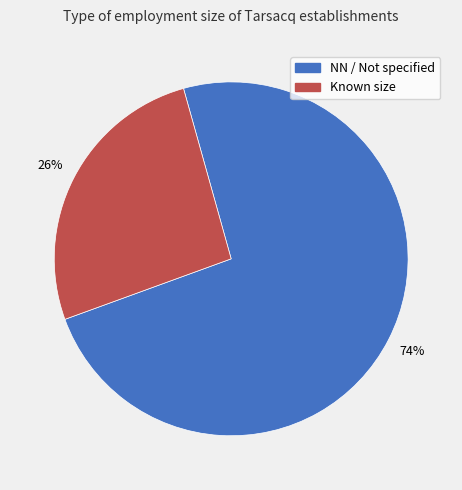

To the nearest percent, what is the difference between the largest and smallest slice percentages?

48%